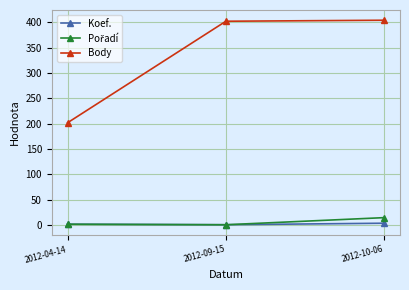

Is the value of Body at 2012-10-06 greater than the value of Koef. at 2012-10-06?

Yes